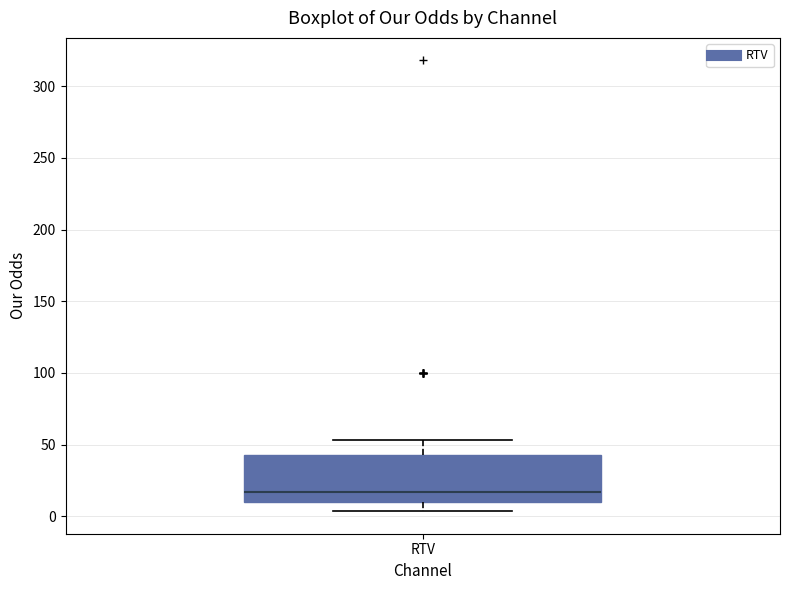

Where is the upper edge of the box for RTV on the y-axis? The values are not printed on the chart, so give them approximately, as read against the axis.

45